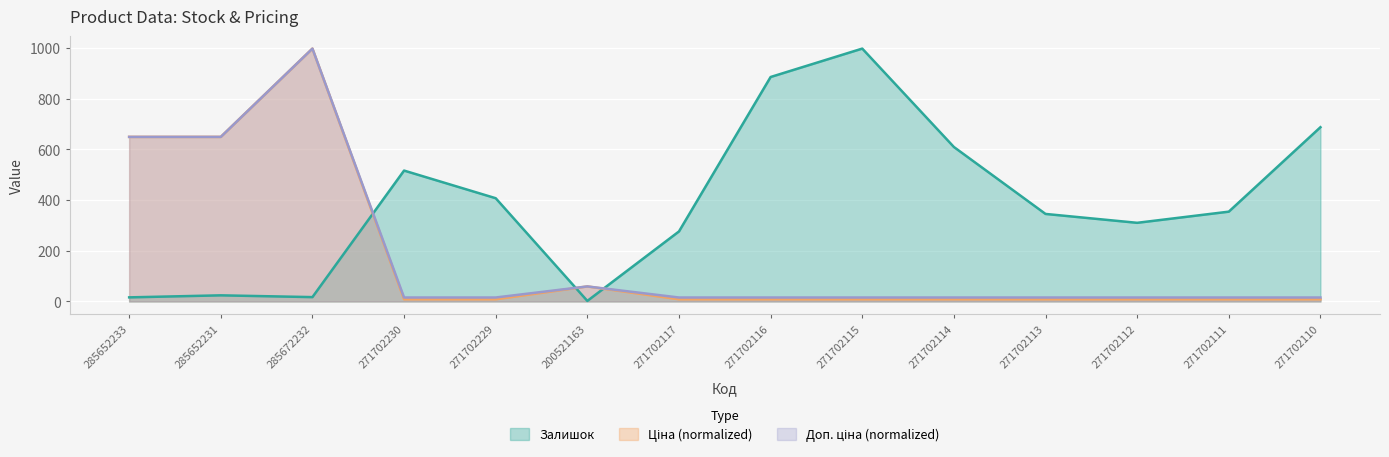

Reading right to left, what are all the values shown in this chart?

Залишок: 687.0	354.0	310.0	345.0	609.0	997.0	885.0	276.0	2.0	407.0	516.0	17.0	24.0	16.0
Ціна: 8.4	8.4	8.4	8.4	8.4	8.4	8.4	8.4	59.1	8.4	8.4	997.0	648.8	648.8
Доп. ціна: 15.5	15.5	15.5	15.5	15.5	15.5	15.5	15.5	59.1	15.5	15.5	997.0	648.8	648.8